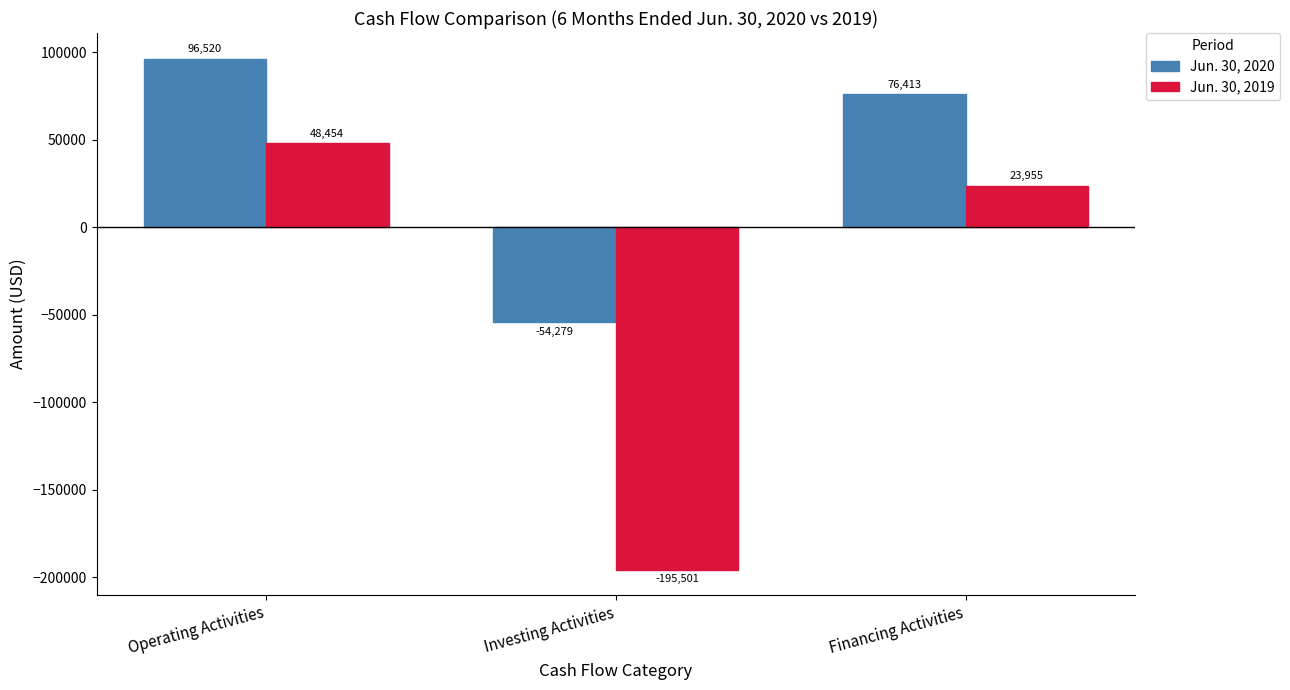

Rank the series by their average value, from lowest to highest.

Jun. 30, 2019, Jun. 30, 2020